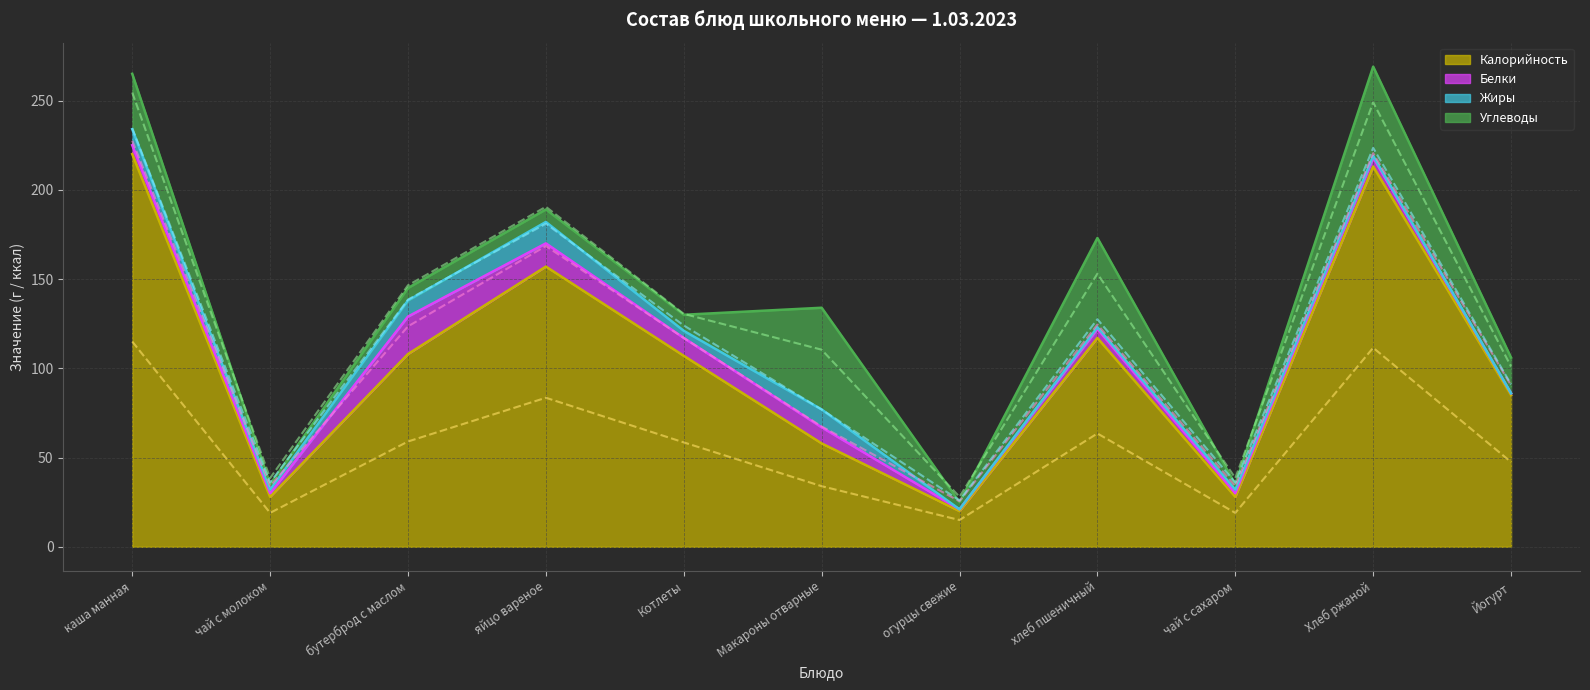

Does the chart display data point markers on the line(s)?

No